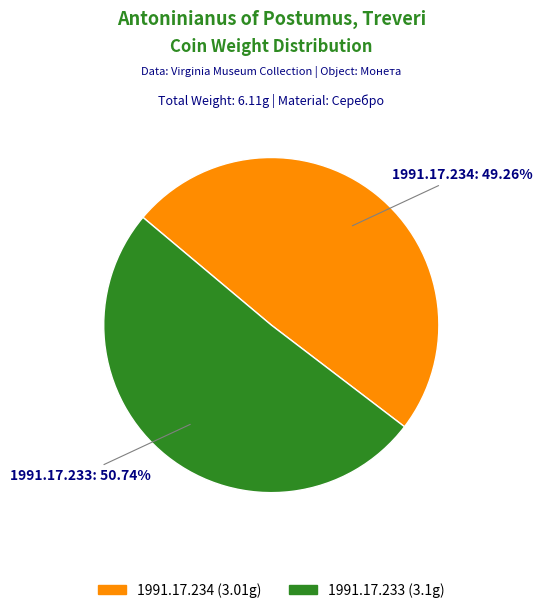

Does any single category account for the majority?

Yes